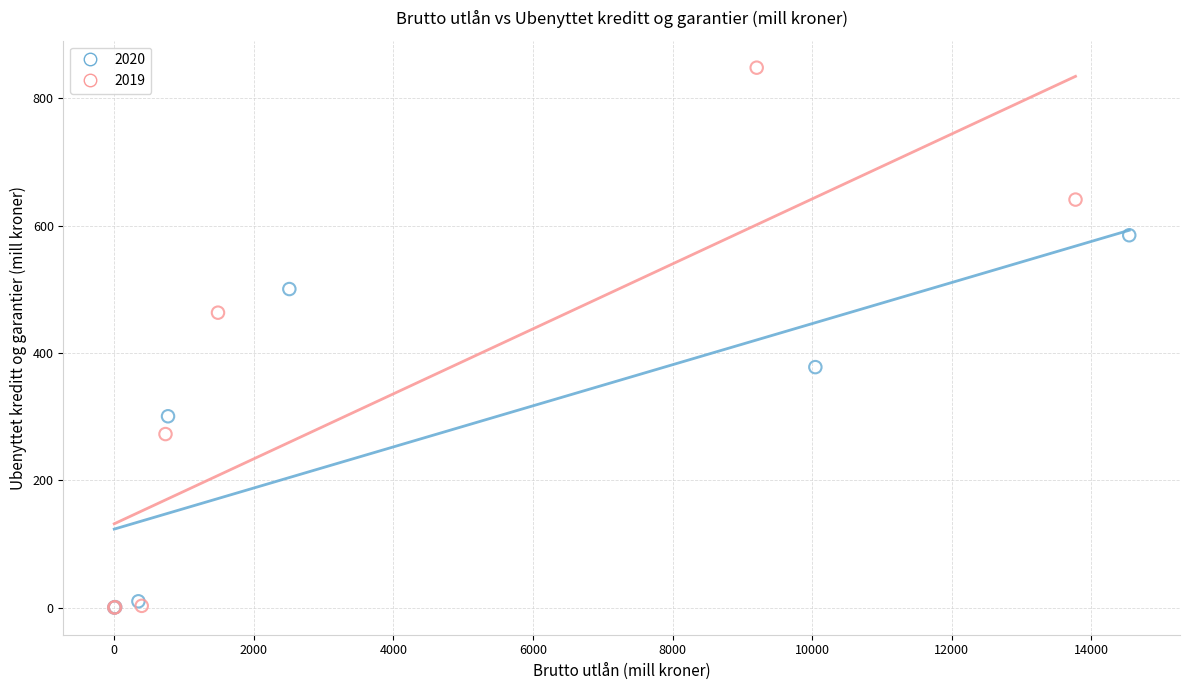

Which series contains the highest Y value?

2019